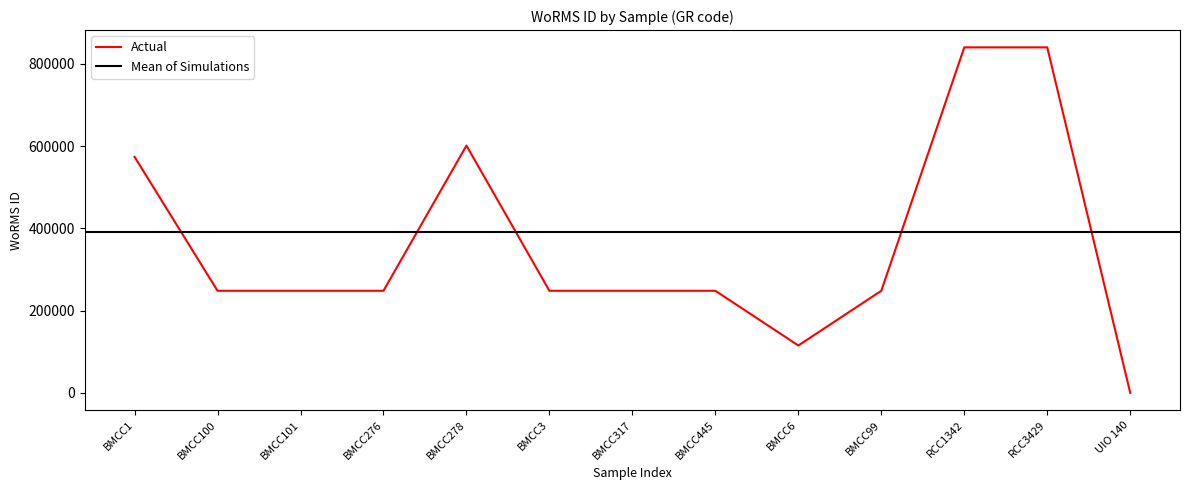

Which category has the lowest value across all series?

UIO 140